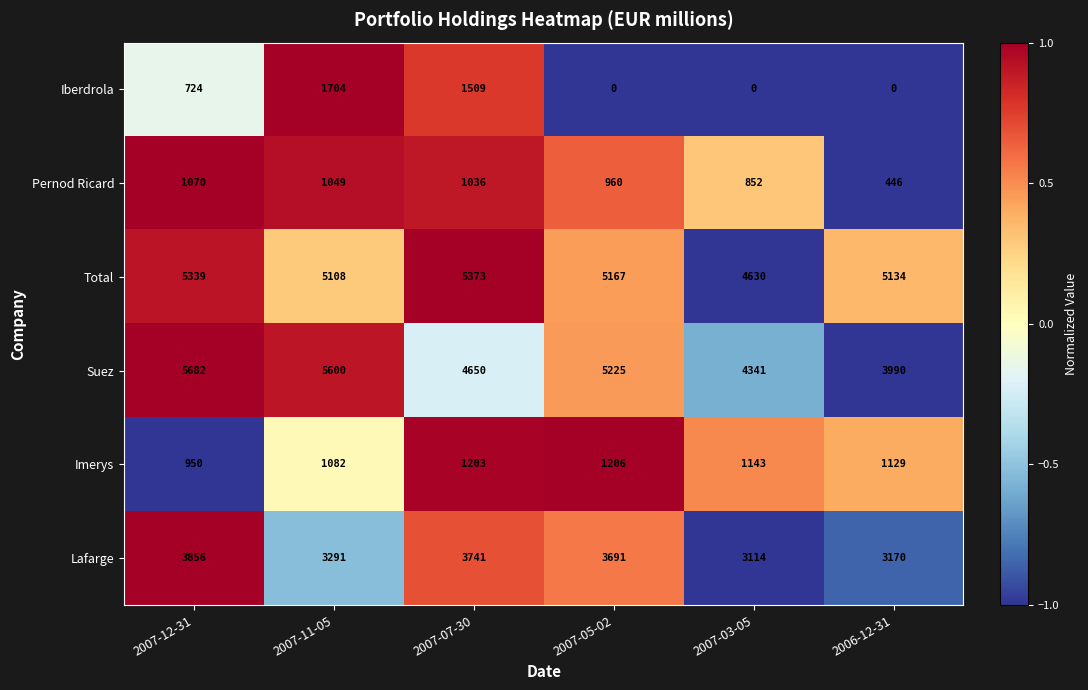

How many data points in Imerys are less than 1143?

3